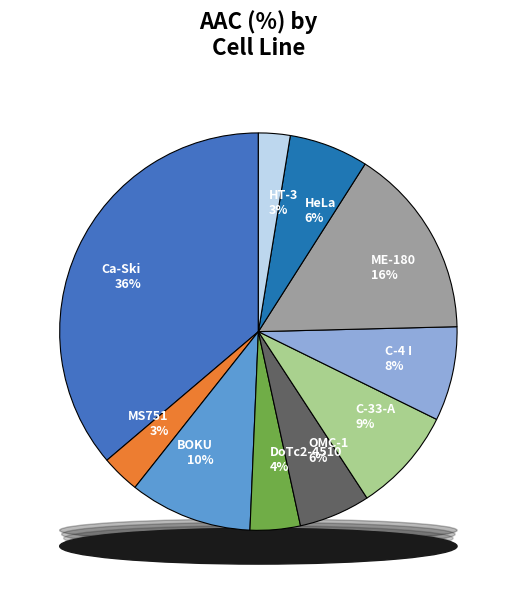

Count the number of slices in the pie.

10